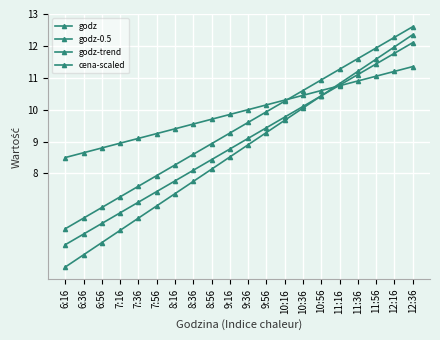

Does the chart have visible grid lines?

Yes